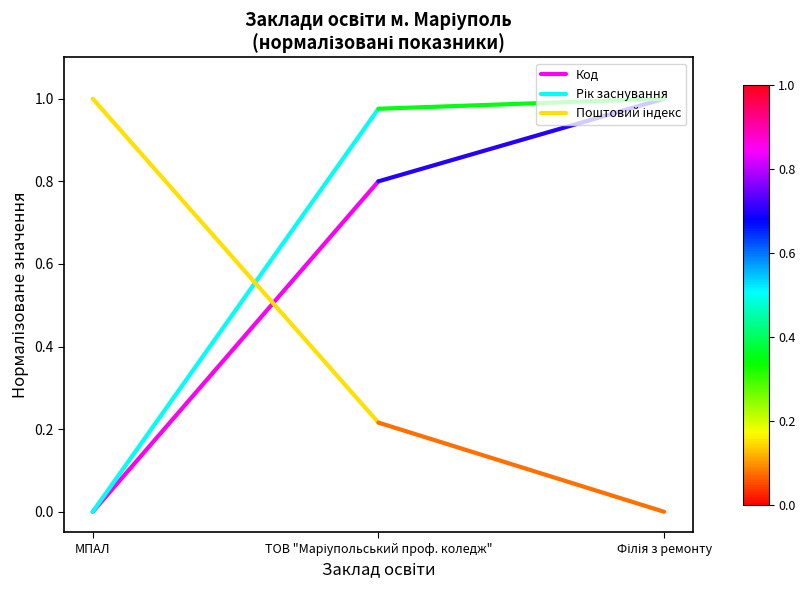

What is the highest value of the Рік заснування series?

1.0